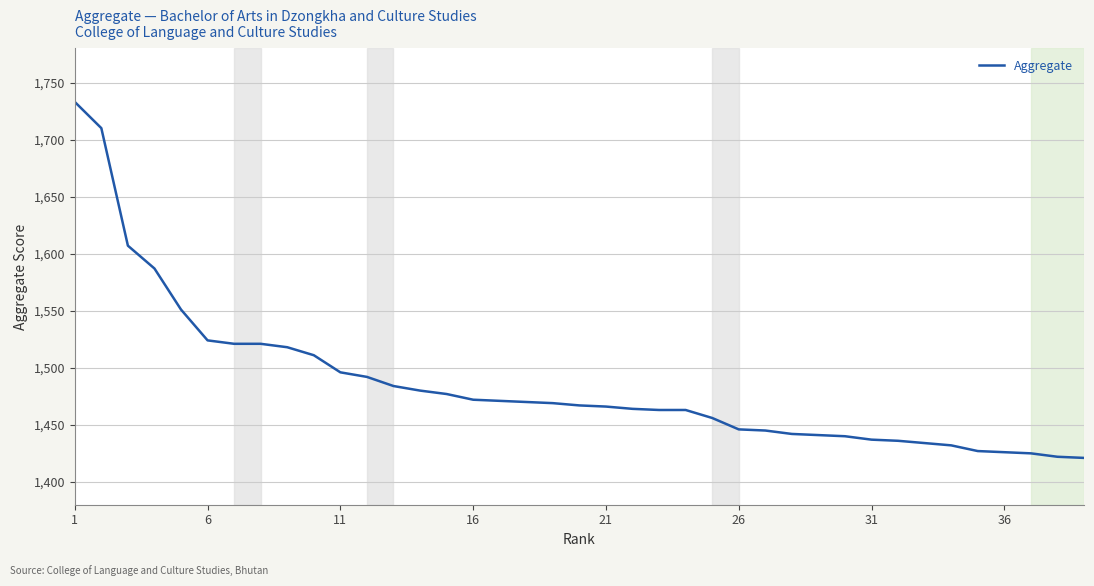

What is the maximum value shown in the chart?

1733